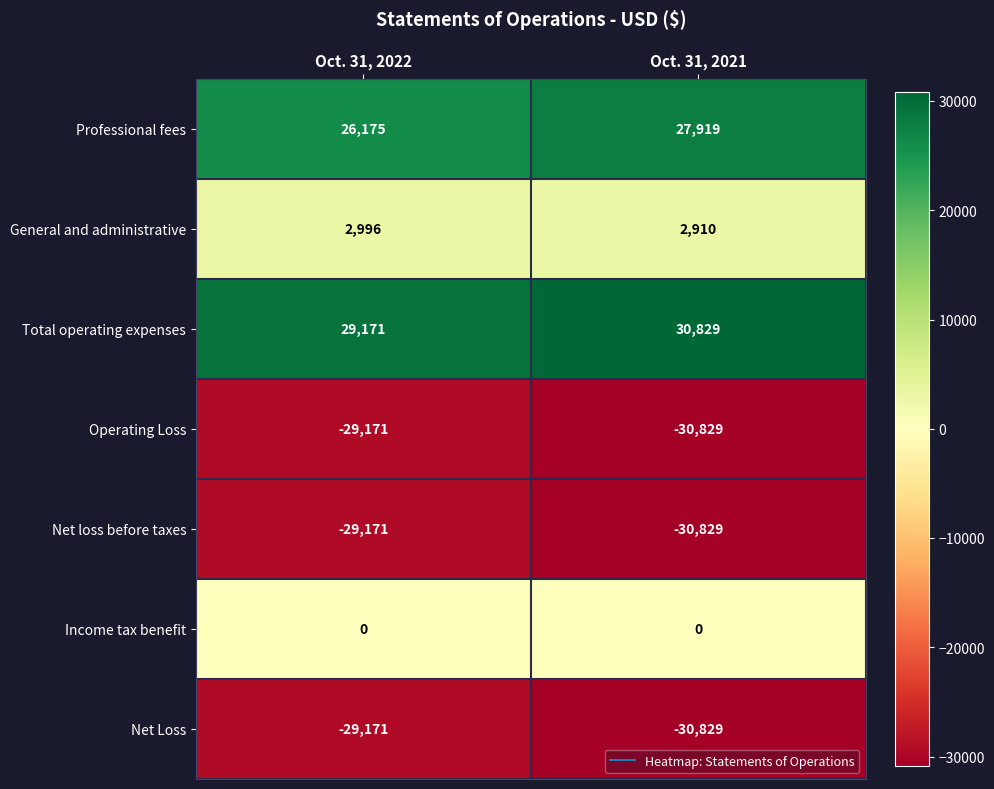

At which category is the sum across all series the highest?

Oct. 31, 2022